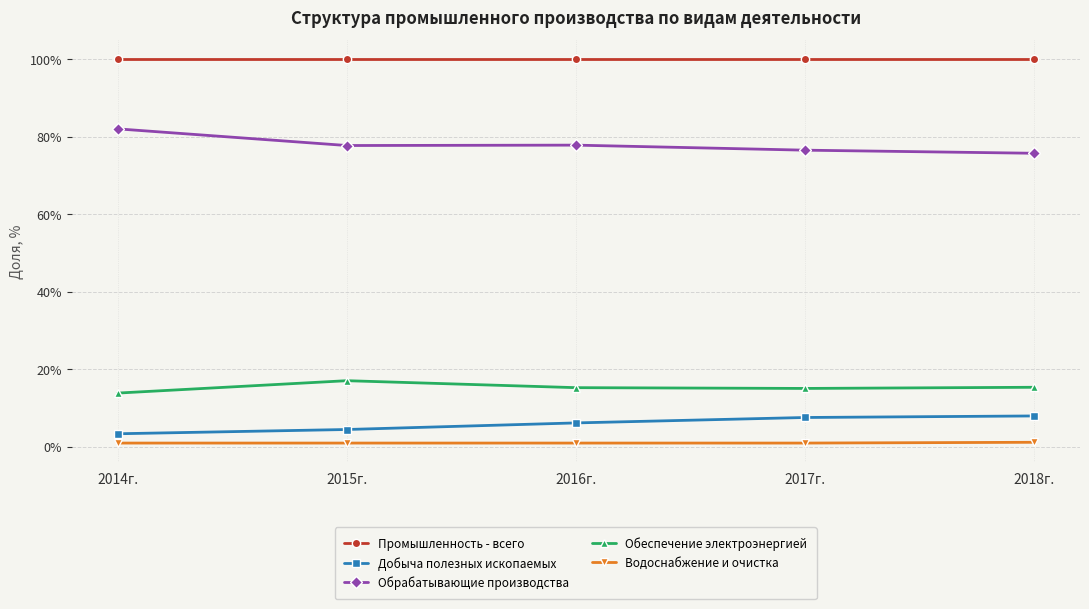

True or false: Обрабатывающие производства has a value of 31.6 at 2017г..

False